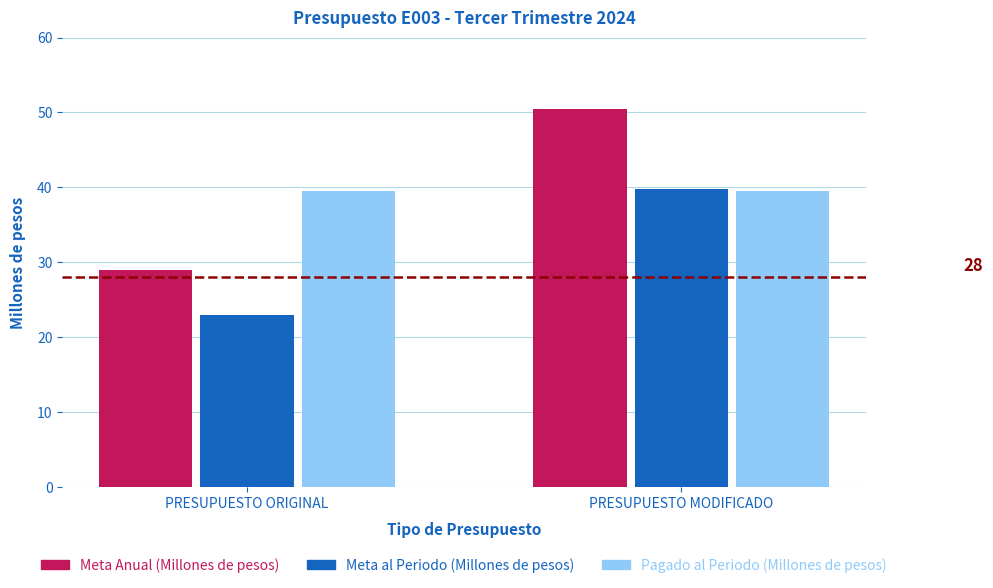

Which series has the widest spread of values?

Meta Anual (Millones de pesos)